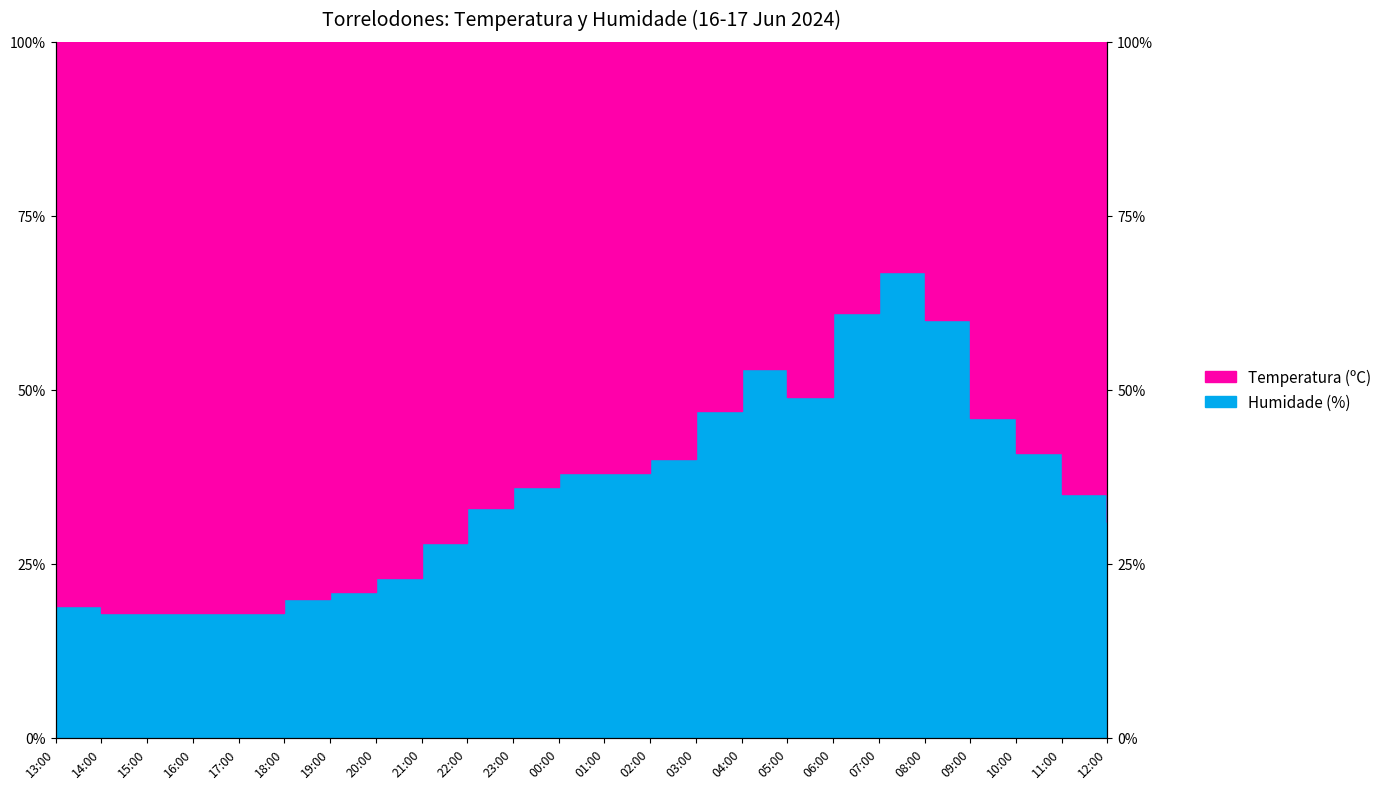

What is the minimum value shown in the chart?

18